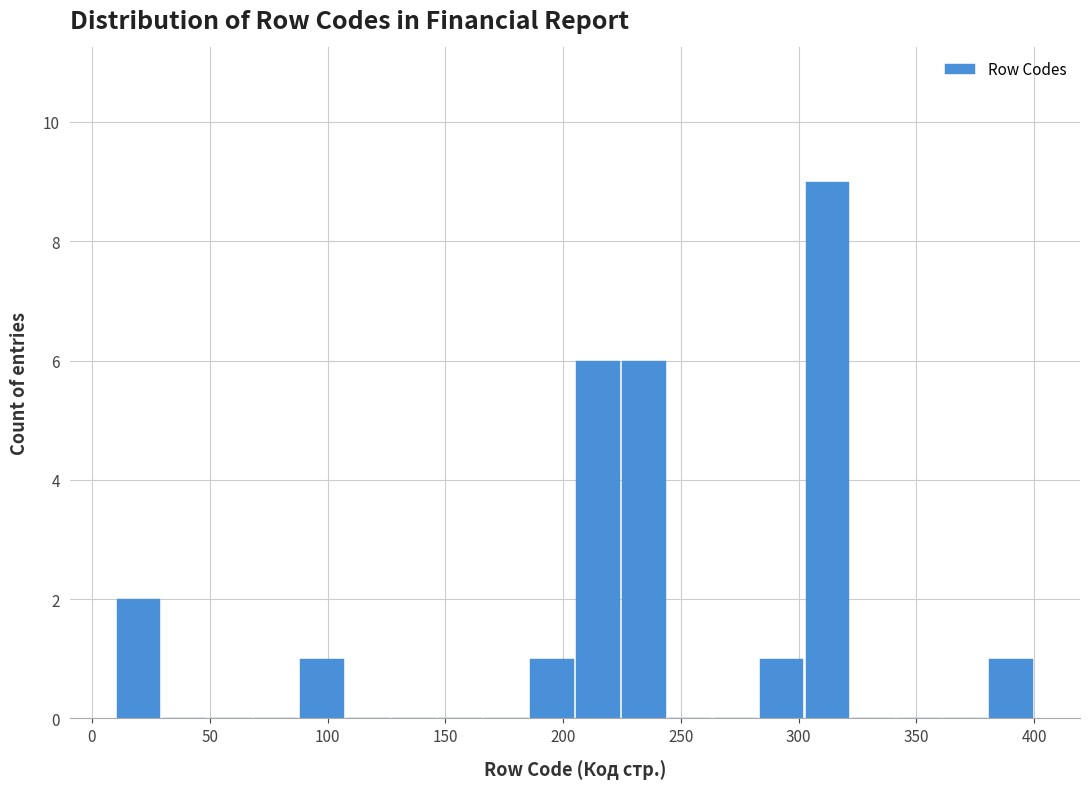

Read against the x-axis, roughly where is the centre of the tallest bar?

310